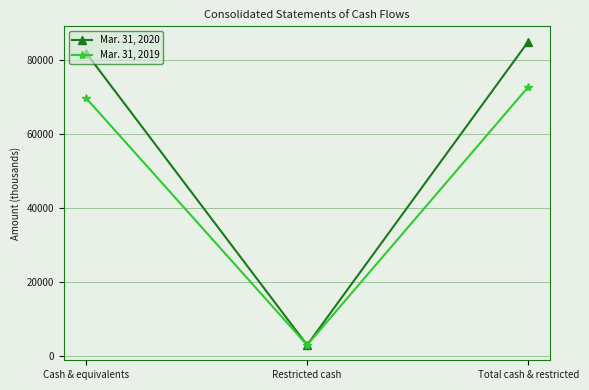

What is the label of the 1st point from the right?

Total cash & restricted